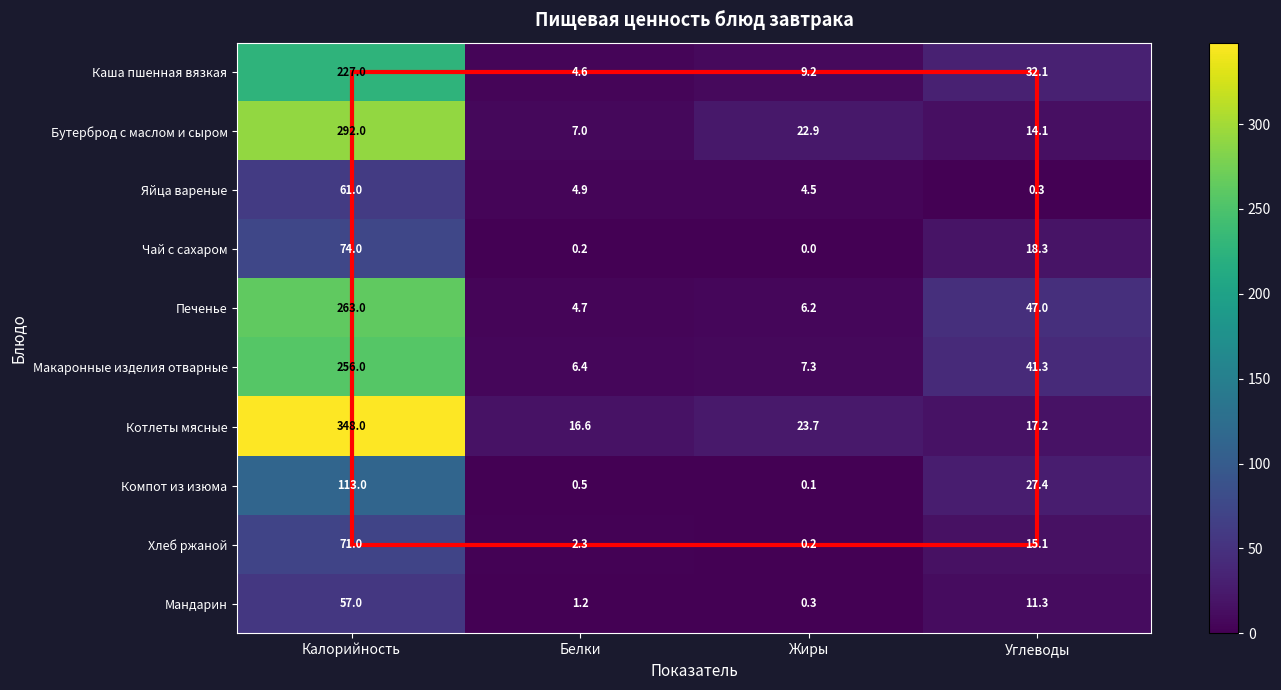

Which series has the widest spread of values?

Котлеты мясные